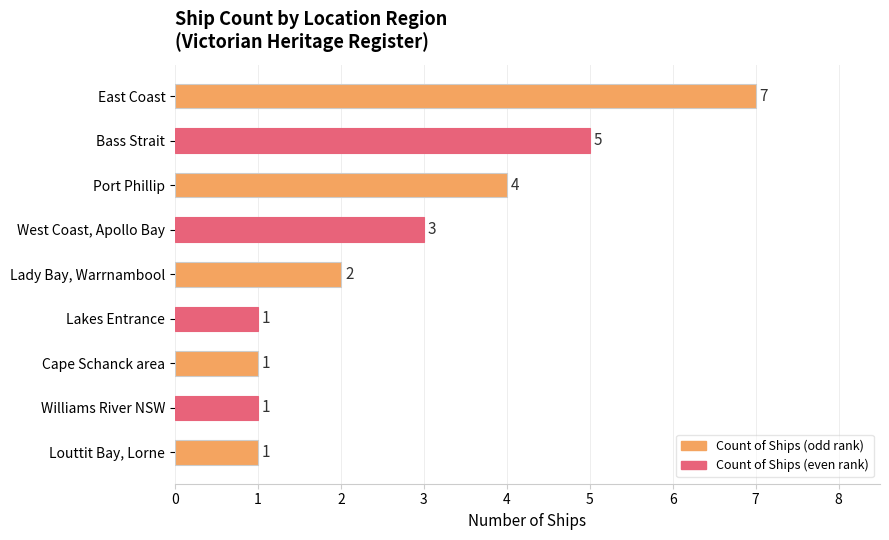

Which category has the highest value across all series?

East Coast